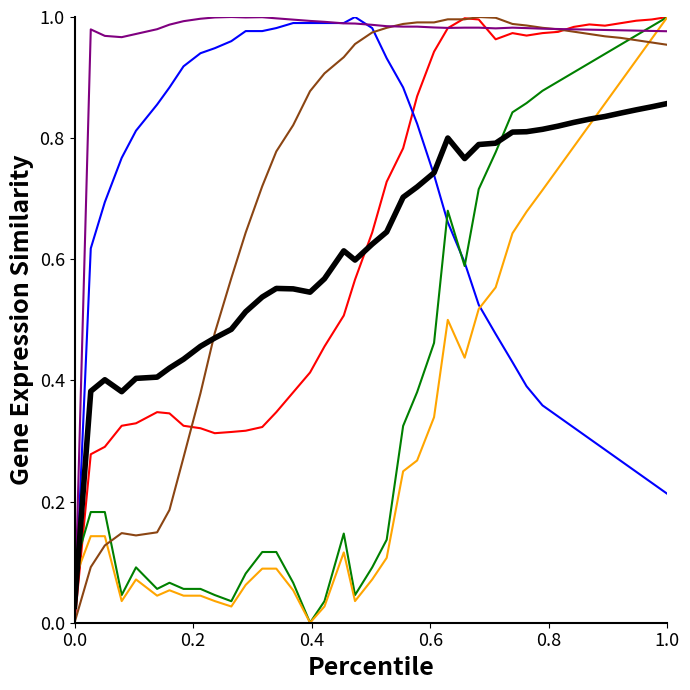

What is the difference between the maximum and minimum values in the flow_out series?

1.0